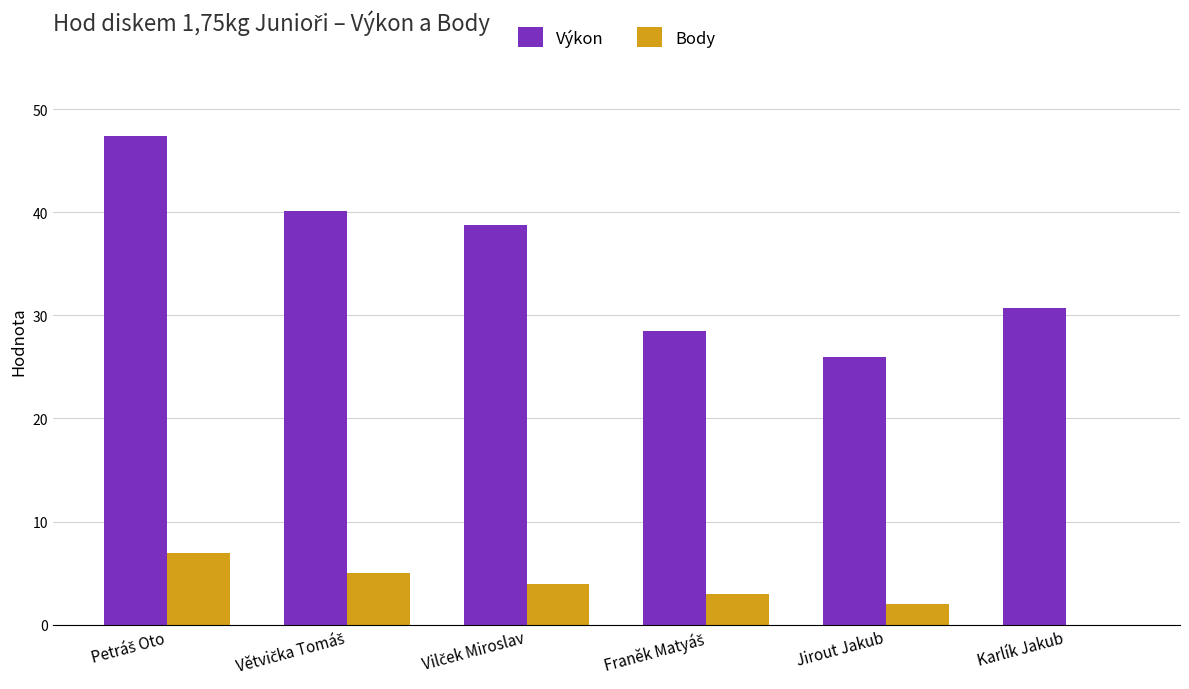

What is the sum of all Body values?

21.0